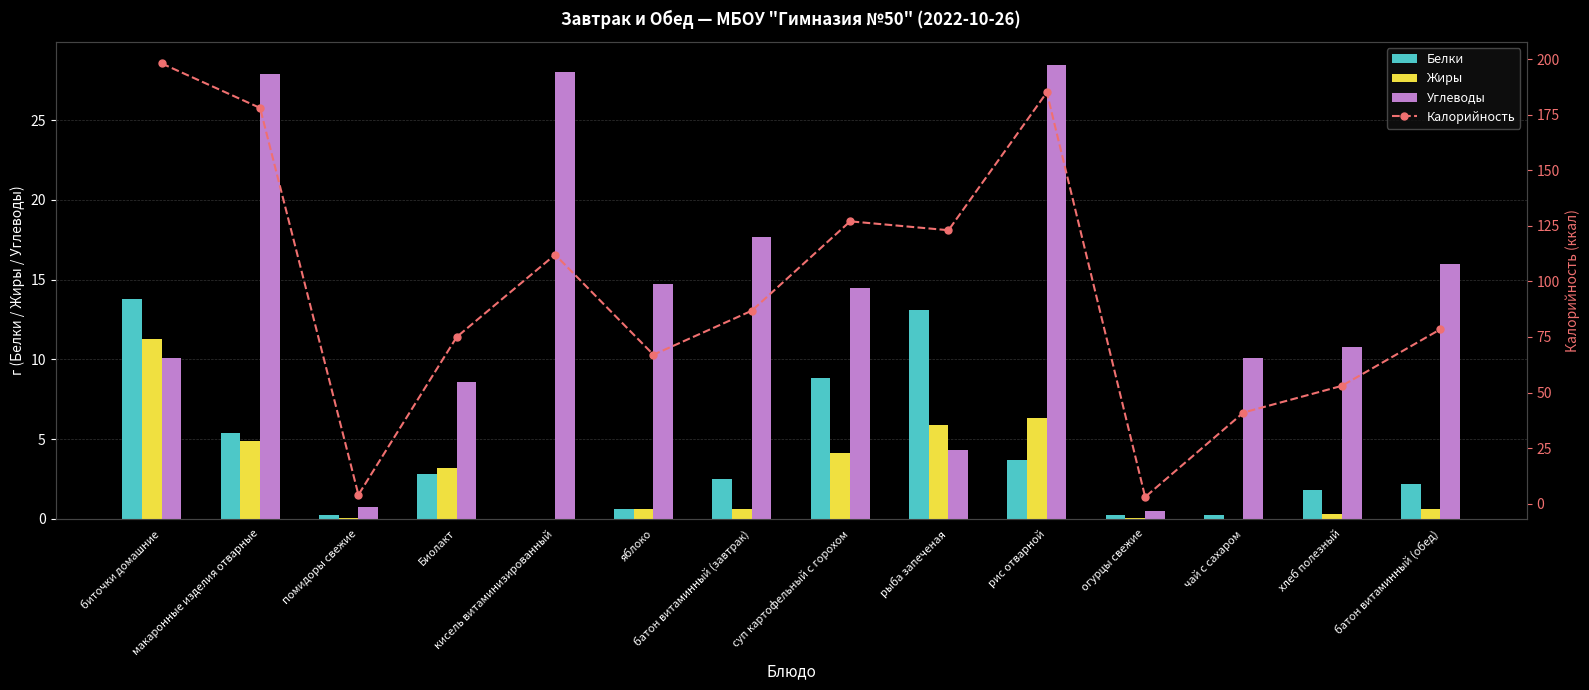

What is the label of the 7th bar from the right?

суп картофельный с горохом